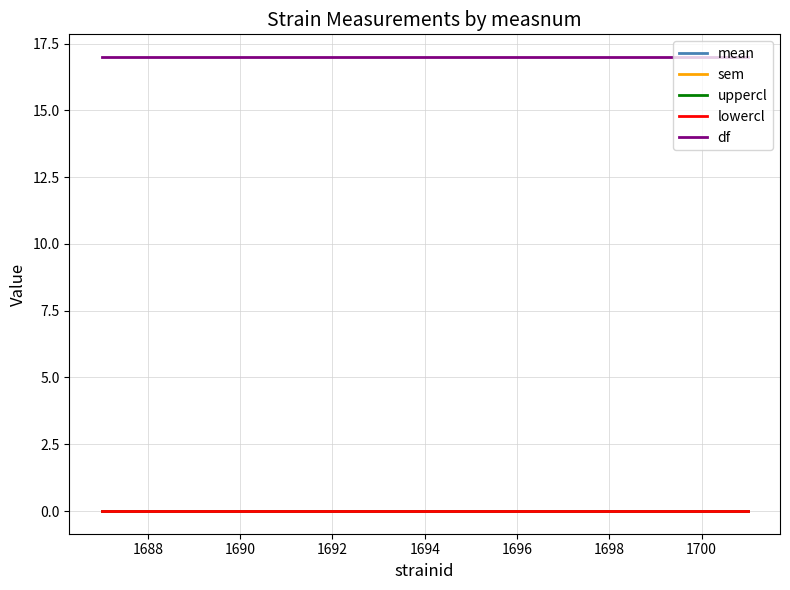

Is this an area chart (filled region under the line)?

No